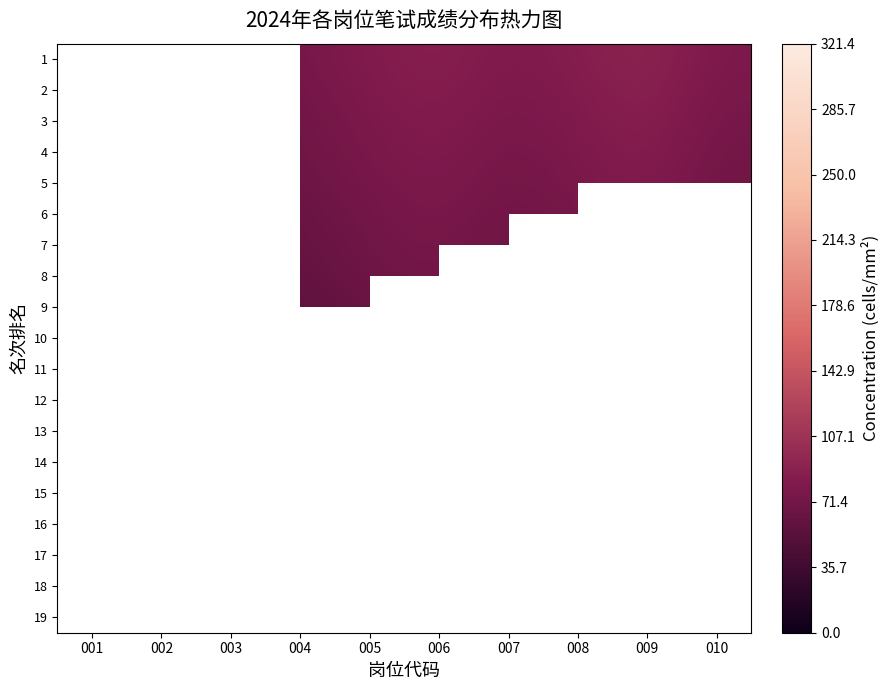

What is the spread (max minus min) of values at 006?

20.0